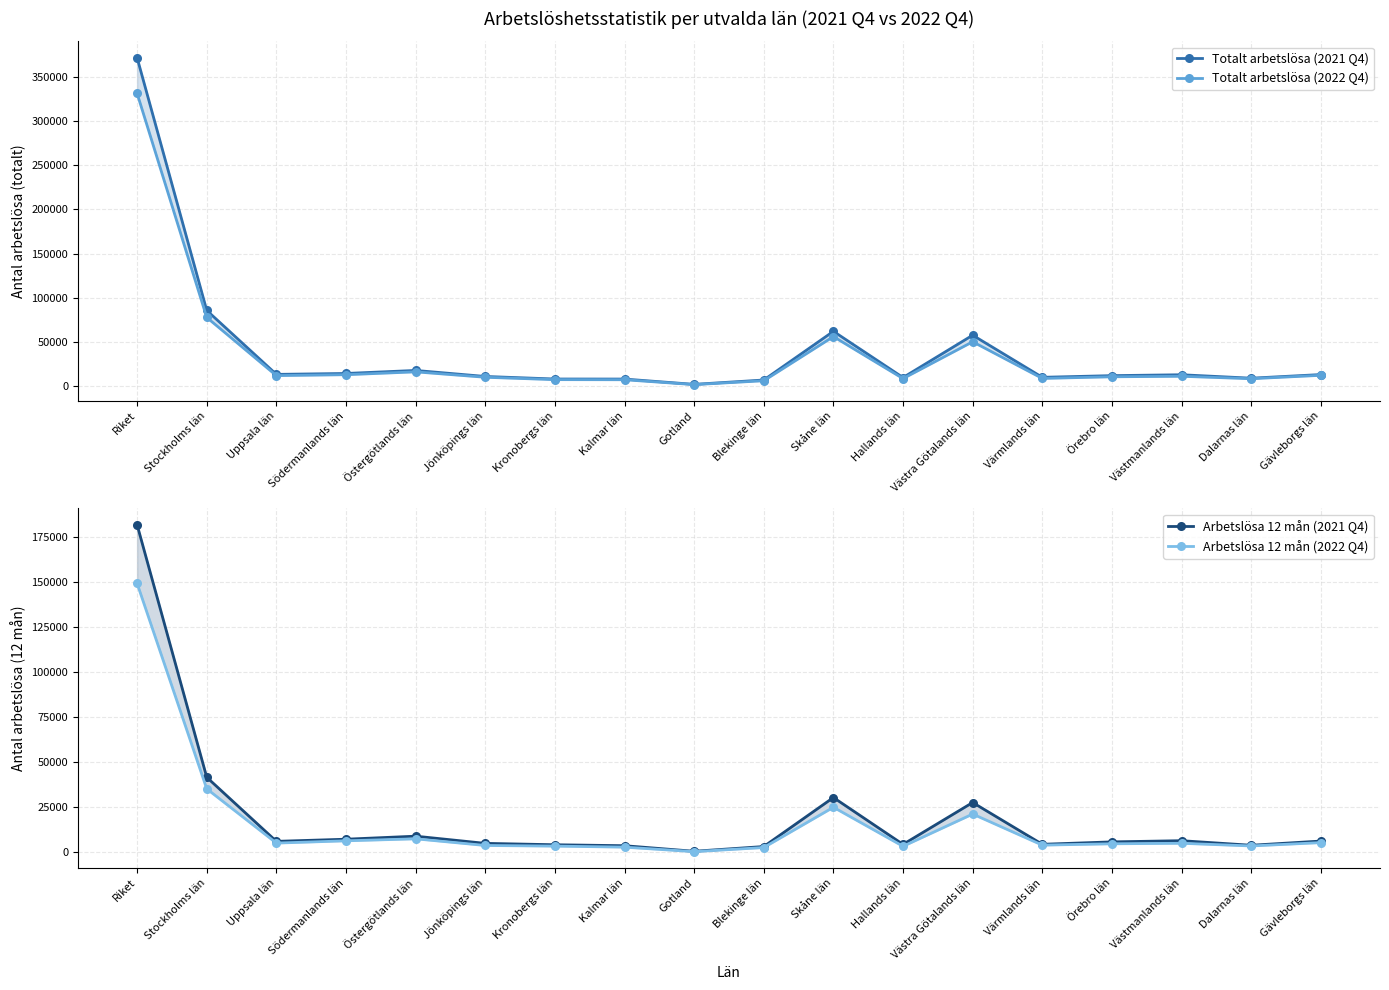

What is the label of the 9th point from the left?

Gotland